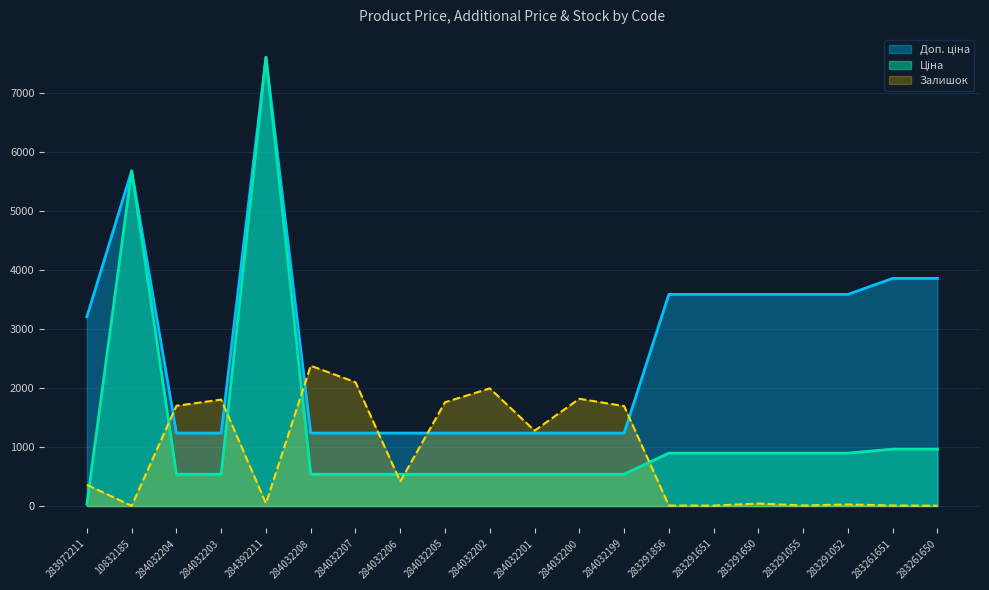

What is the difference between the maximum and minimum values in the Ціна series?

7564.5